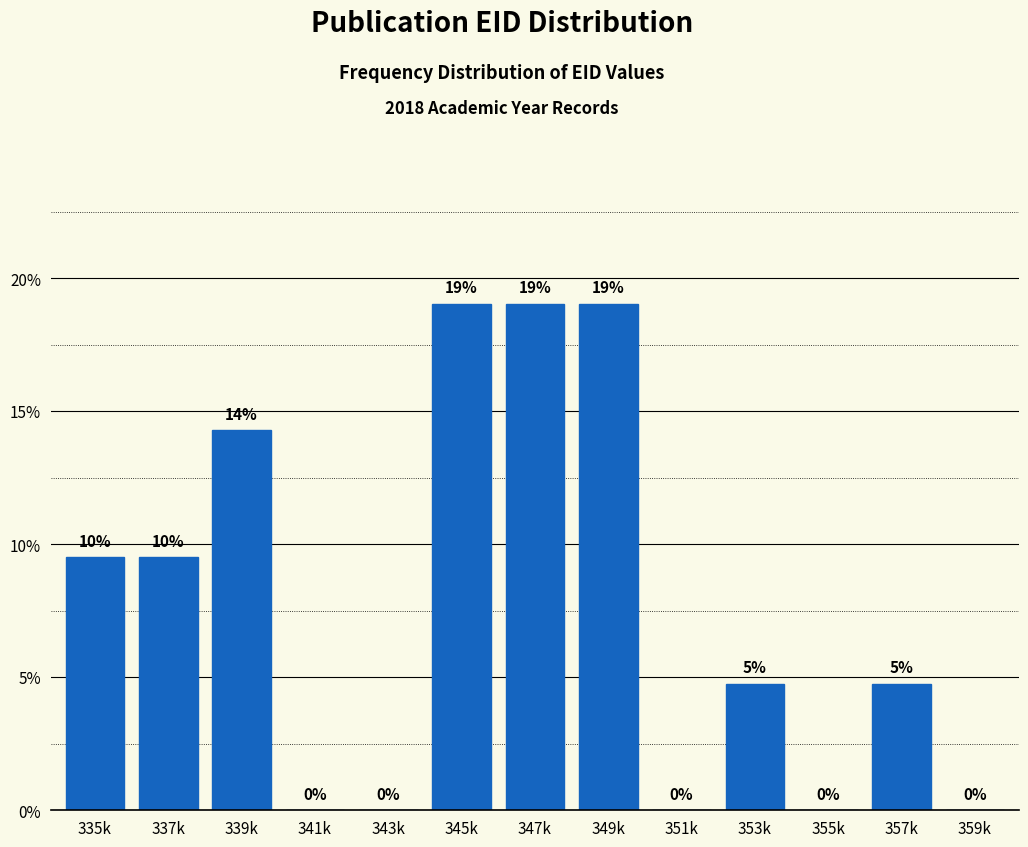

True or false: the data shows 9.5 at 337k.

True